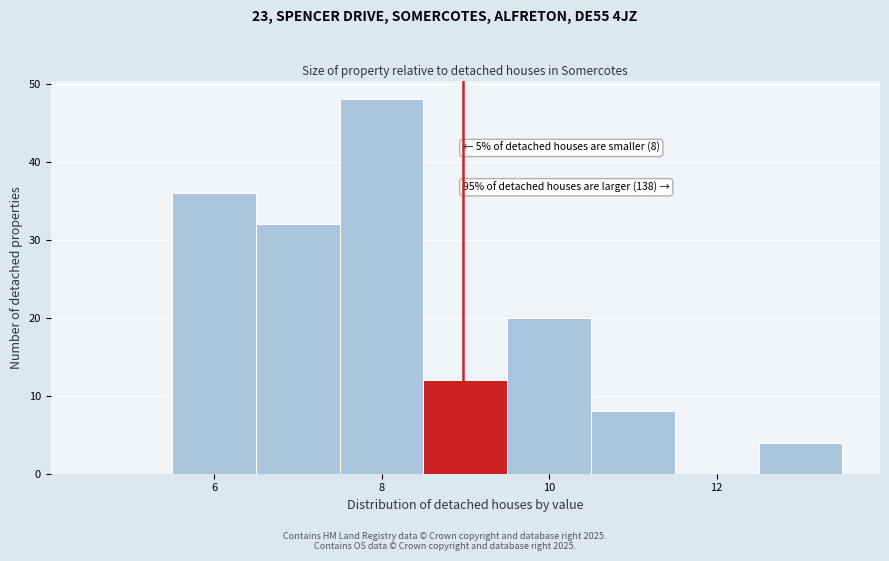

Over which range of the x-axis is the bar tallest?

7.5 to 8.5